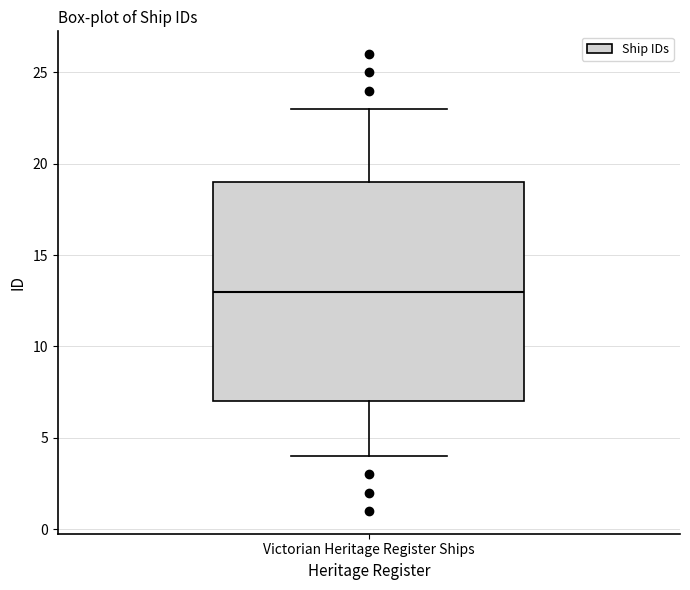

Transcribe this box plot: give where the median line is, the range the box spans, and where the two whiskers end, as read against the y-axis. The values are not printed on the chart, so give them approximately, as read against the axis.

median 13, box 7 to 19, whiskers 4 to 23